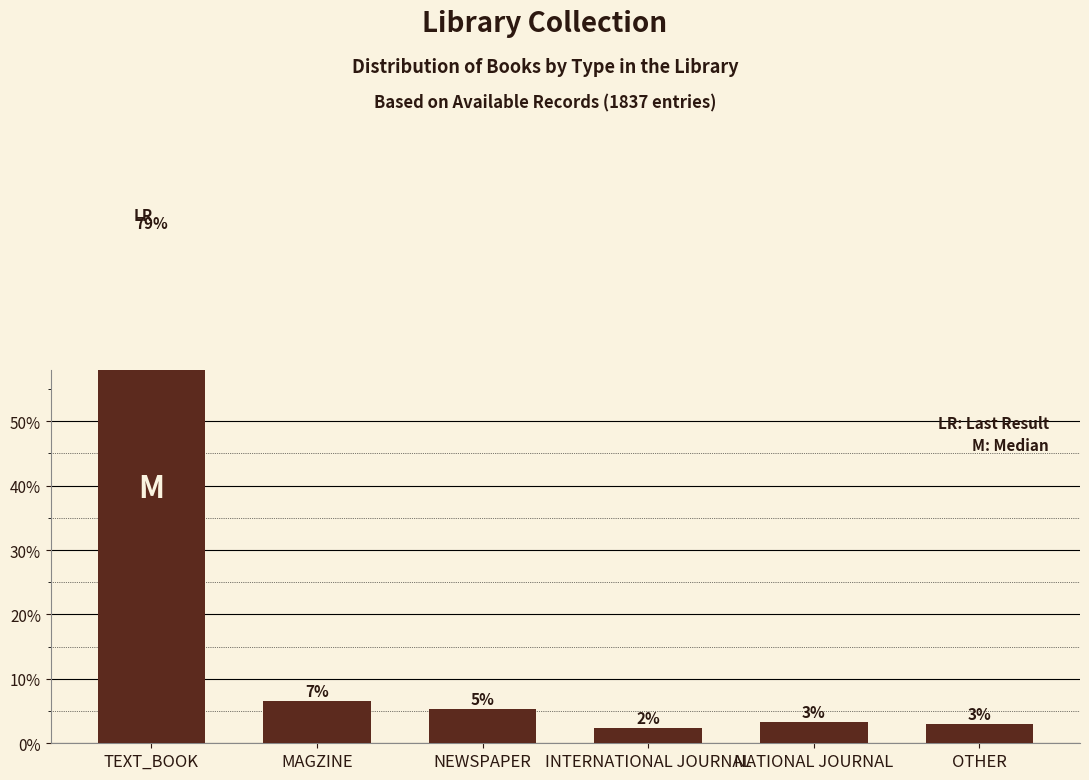

What is the sum of the values at NEWSPAPER and OTHER?

8.4